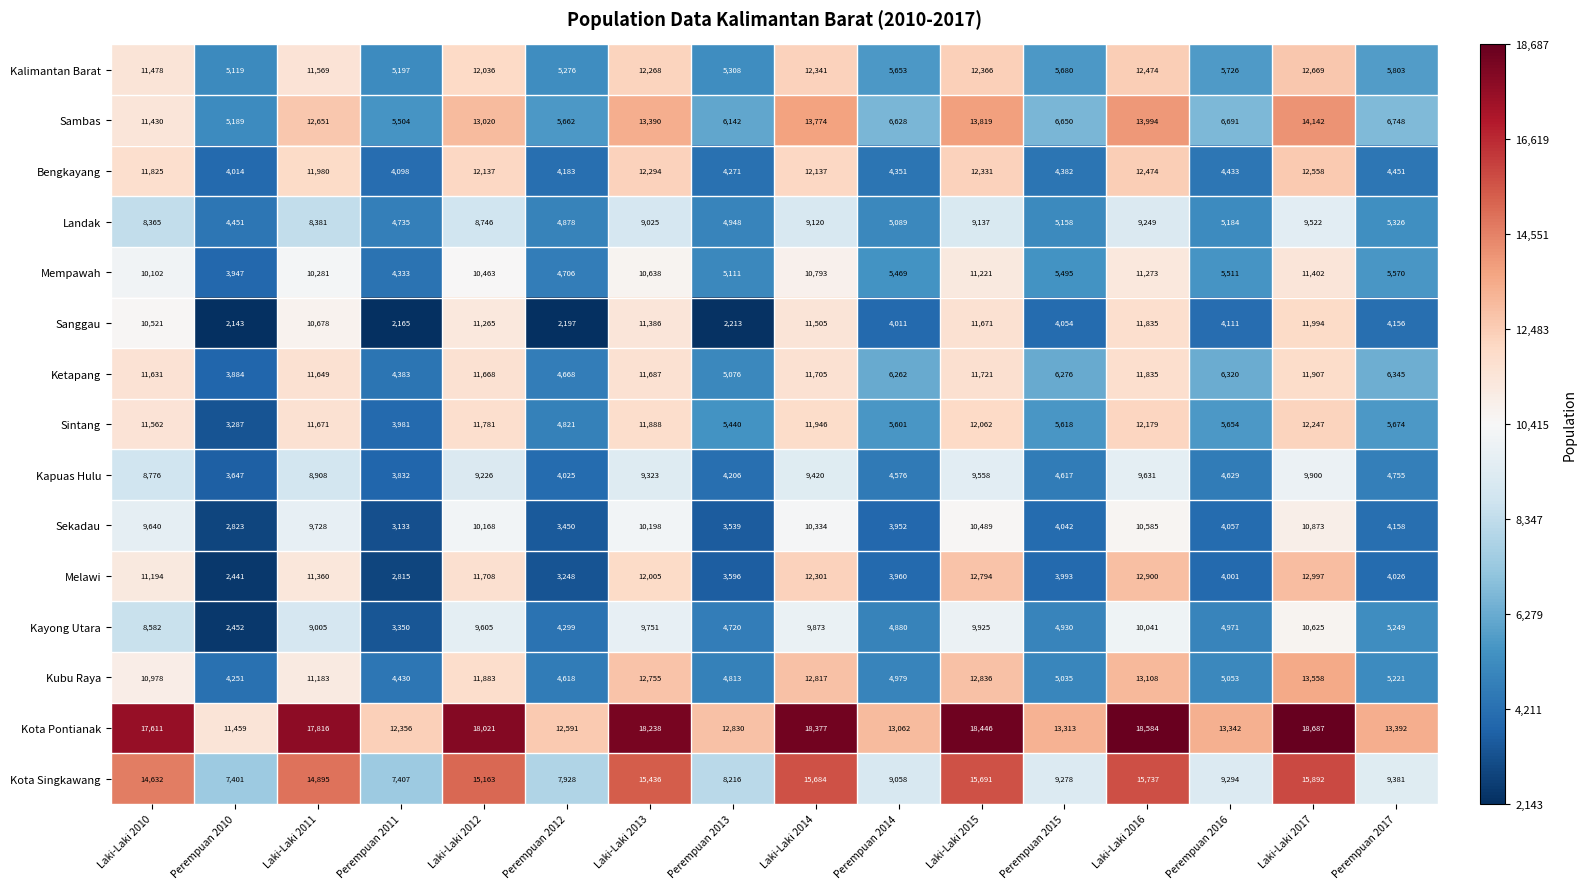

Which series changed the most between Laki-Laki 2013 and Laki-Laki 2017?

Melawi